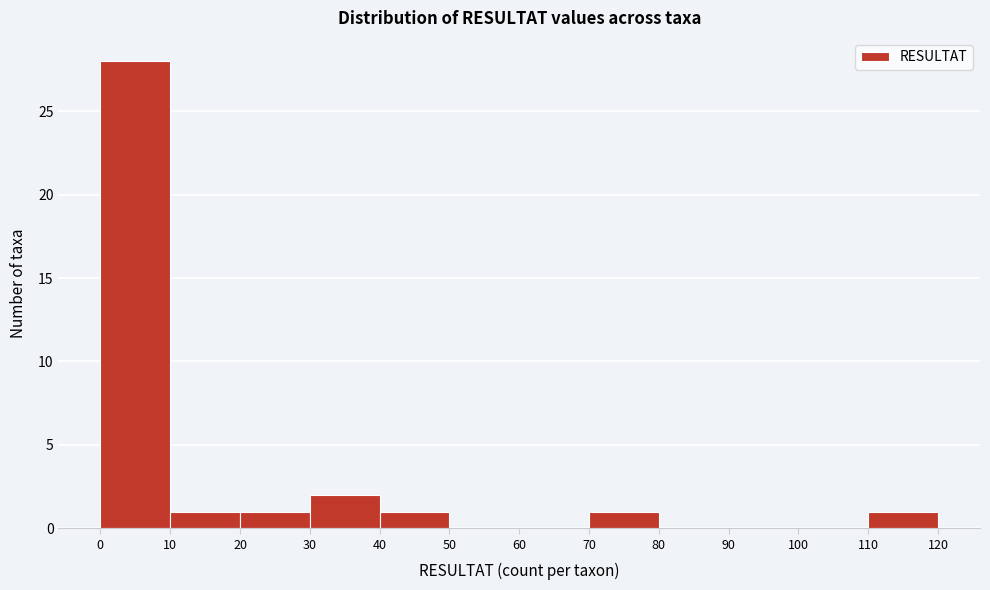

Which range on the x-axis has the tallest bar?

0 to 10